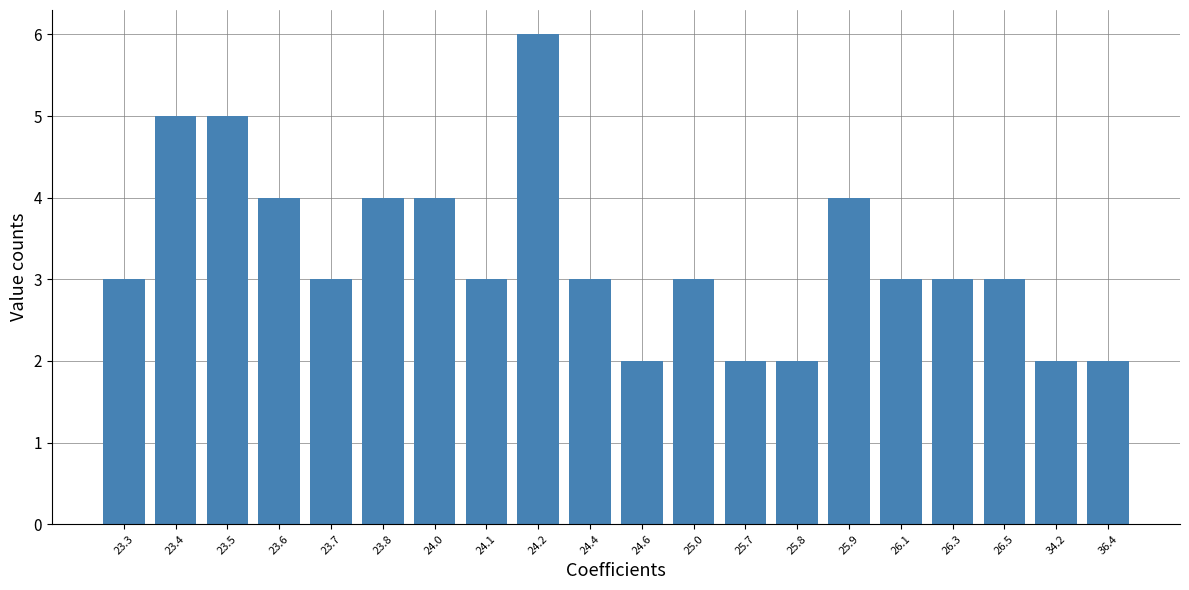

Which category has the highest value across all series?

24.2